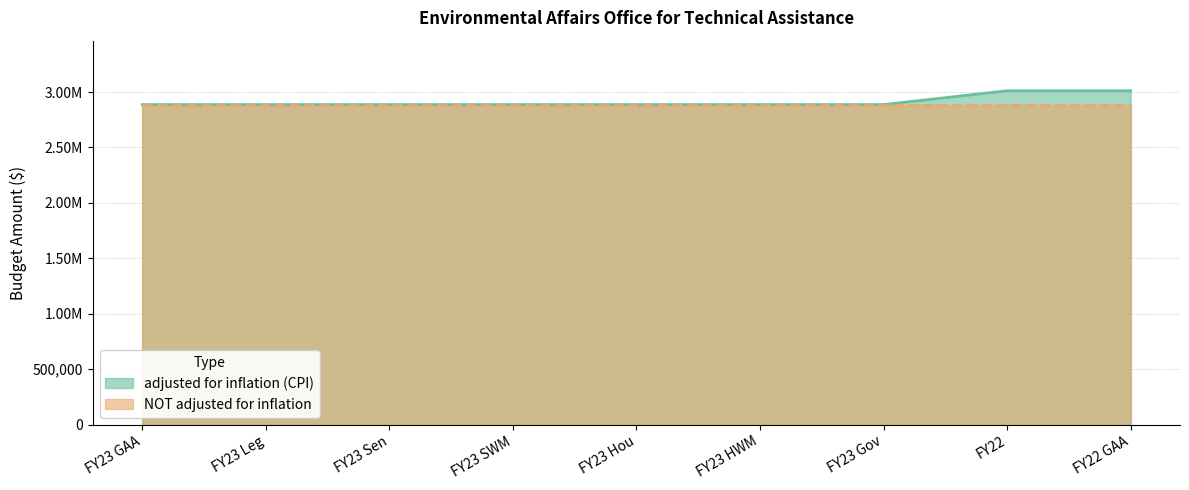

At which label is the value closest to 2948909?

FY23 GAA